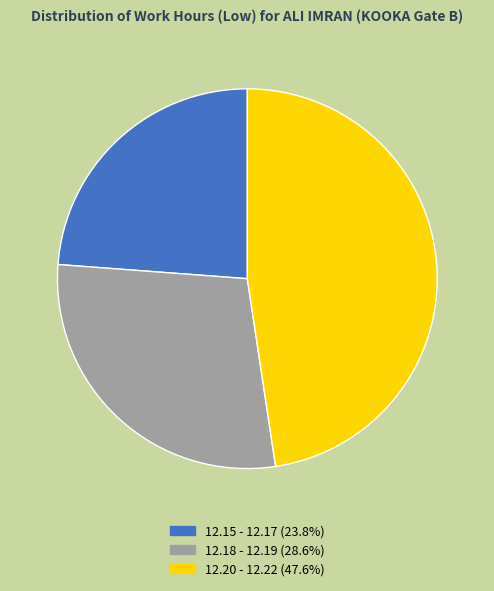

Does any single category account for the majority?

No